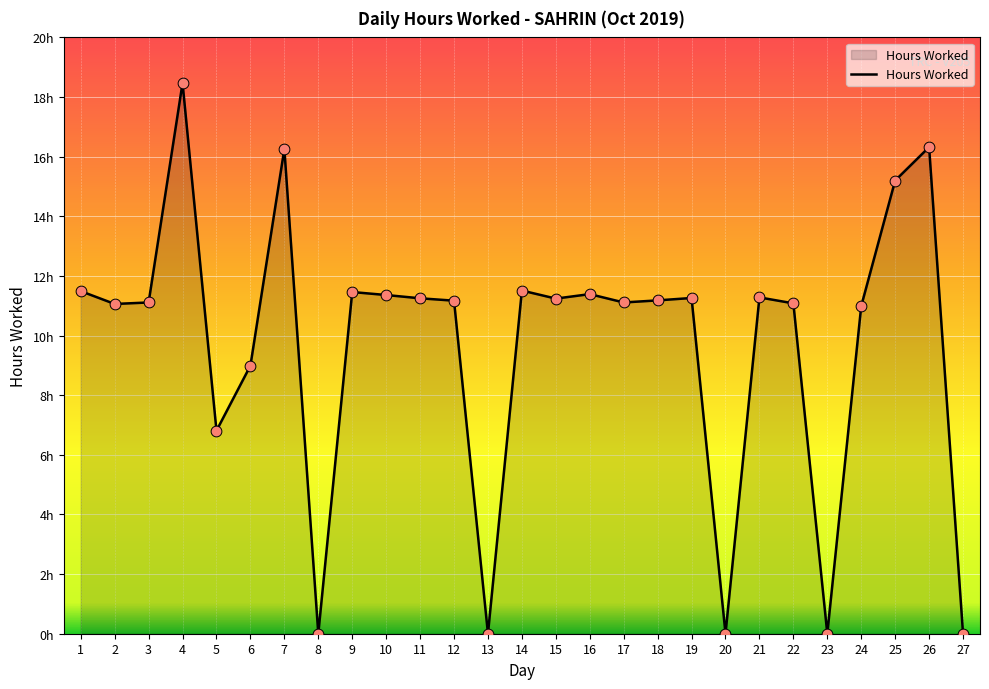

What is the ratio of the value at 16 to the value at 14?

1.0